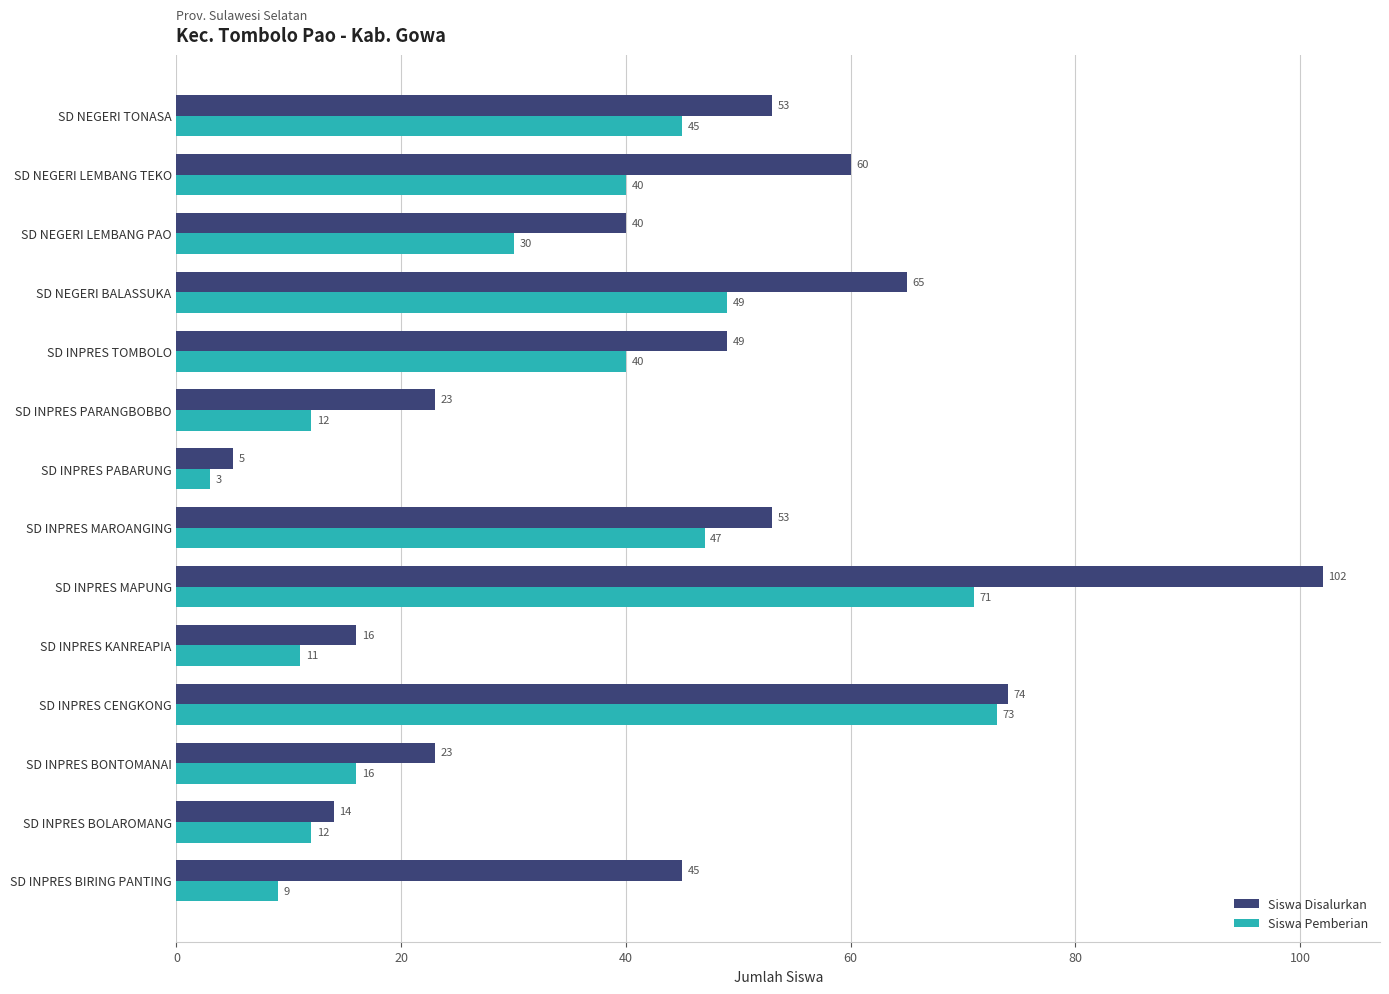

Is it true that Siswa Pemberian equals 15 at SD INPRES BIRING PANTING?

False